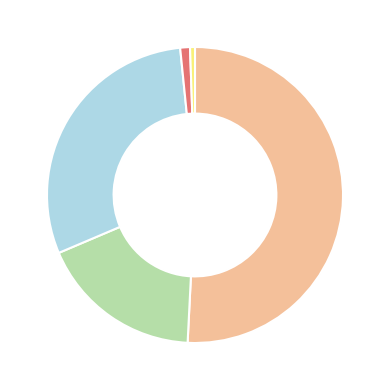

Is there any slice that represents more than half of the pie?

Yes